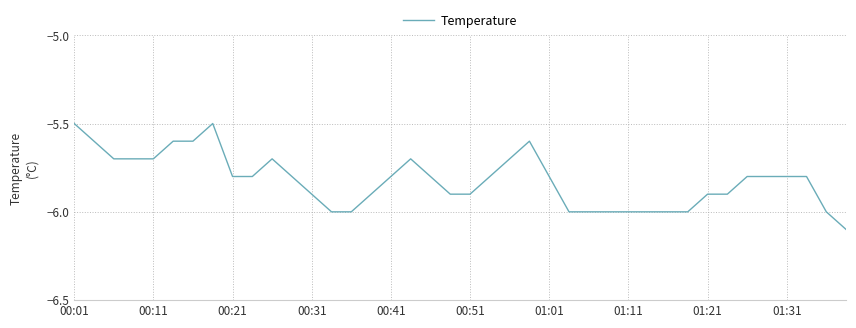

What is the maximum value shown in the chart?

-5.5